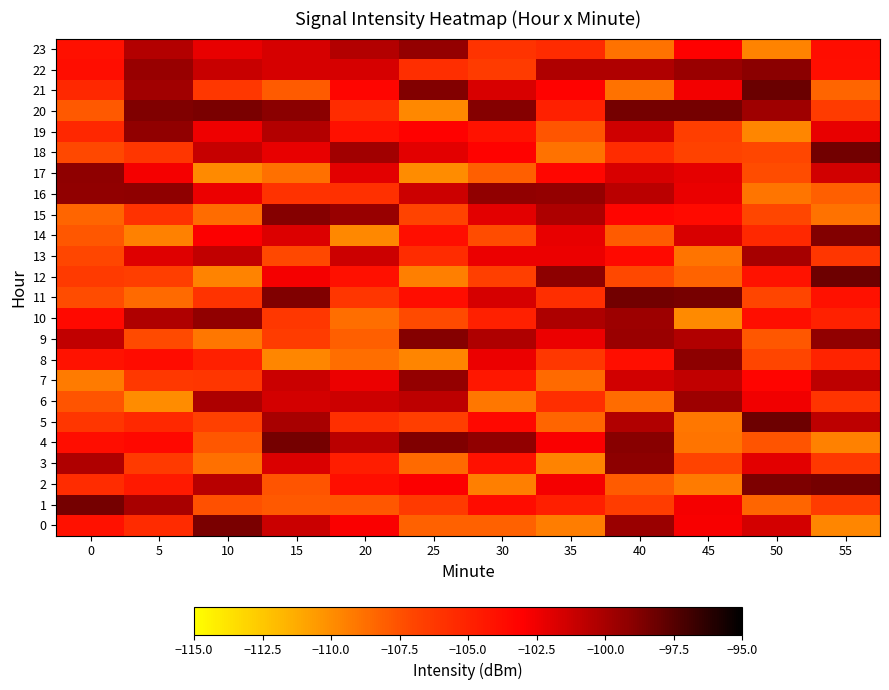

At which category is the sum across all series the highest?

40